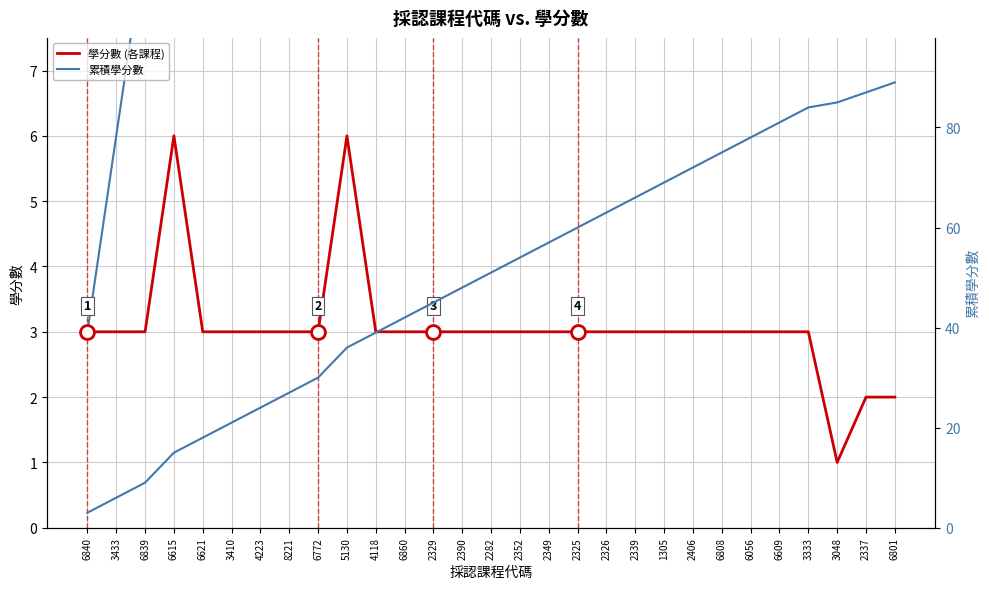

True or false: 學分數 (各課程) and 累積學分數 intersect in this chart.

False